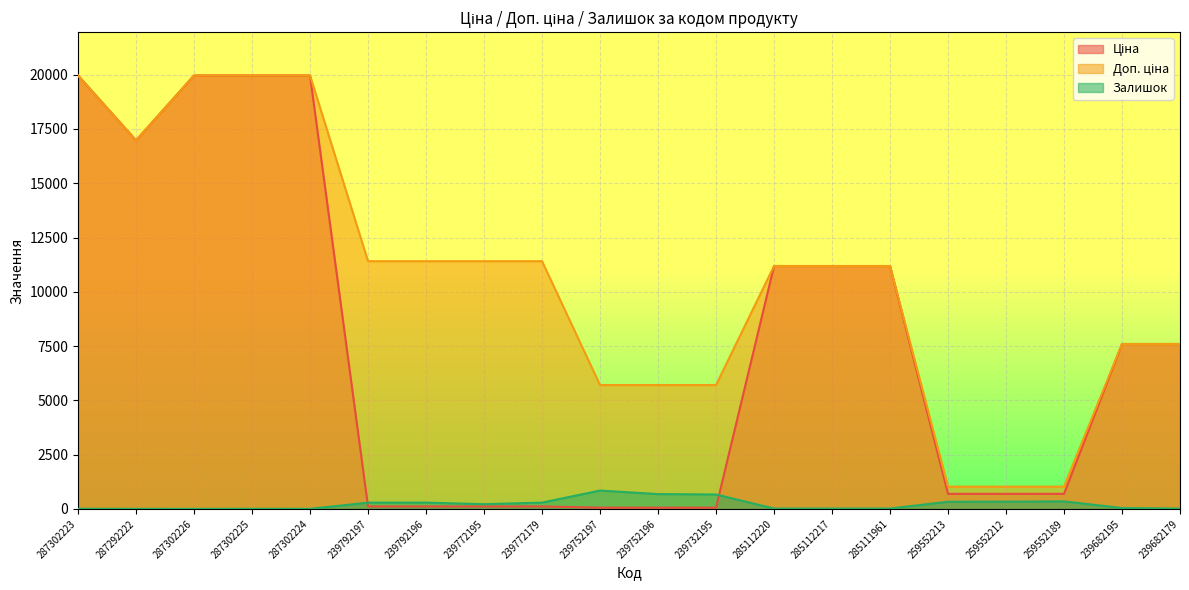

At which label is Ціна closest to 10010?

285112220